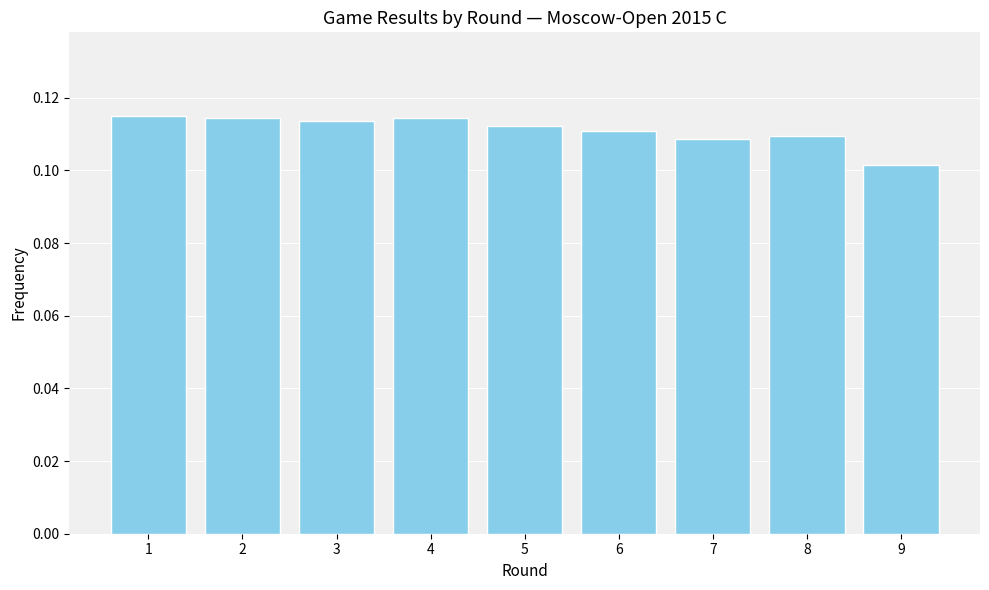

Count the values in the range 0 to 1.

9